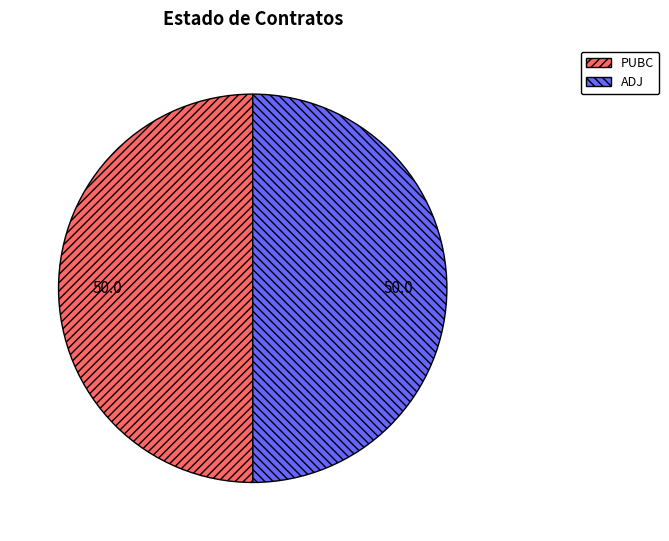

Is the sum of ADJ and PUBC greater than half?

Yes